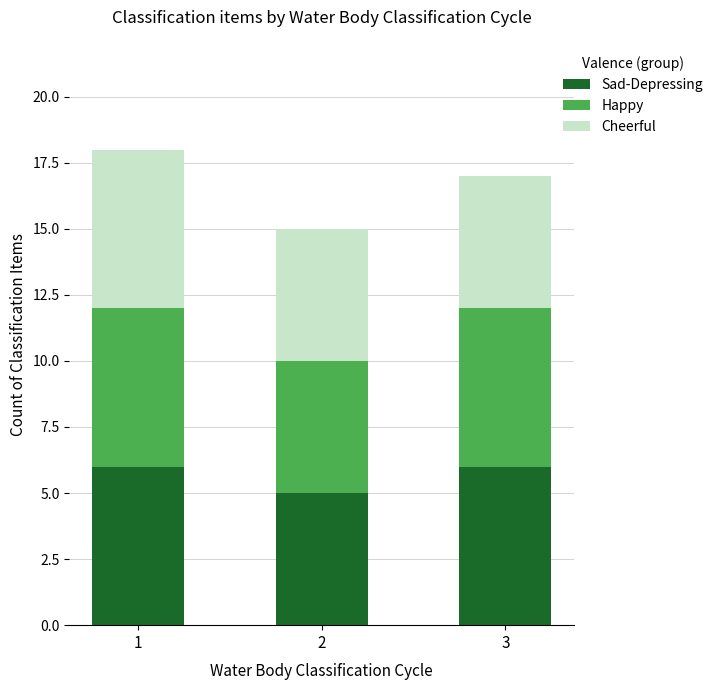

How many bars are there in total?

3